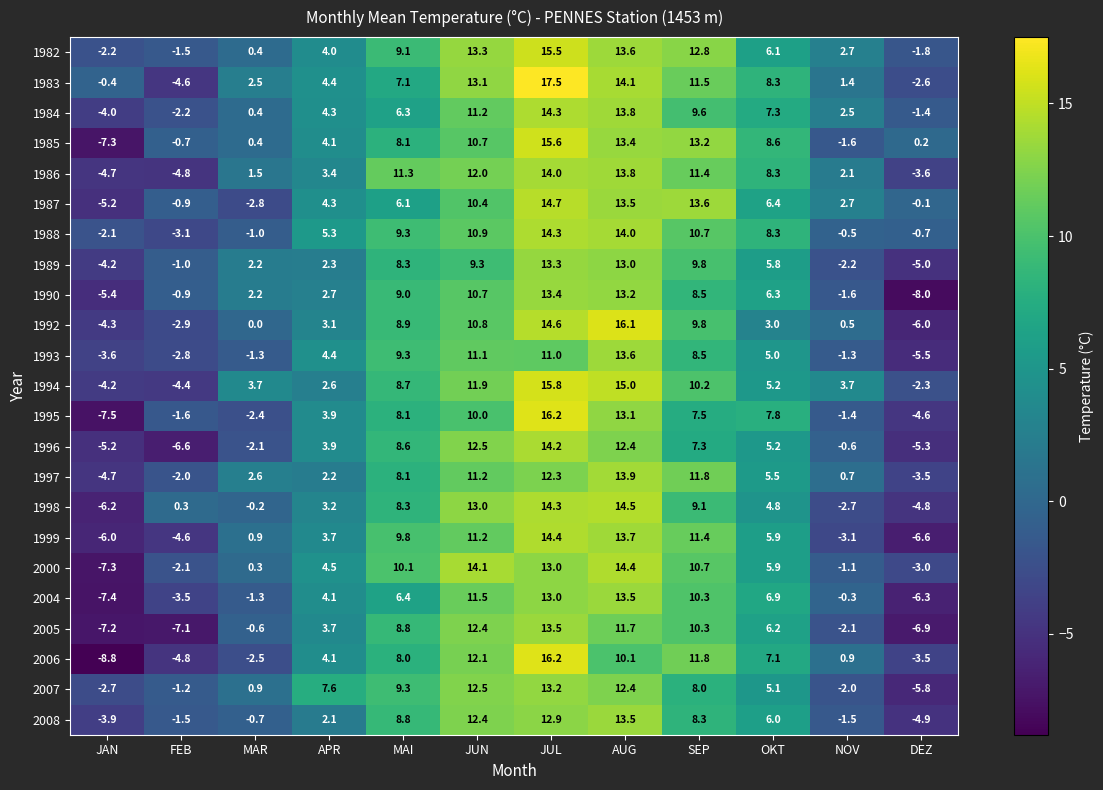

What is the highest value of the 1987 series?

14.7